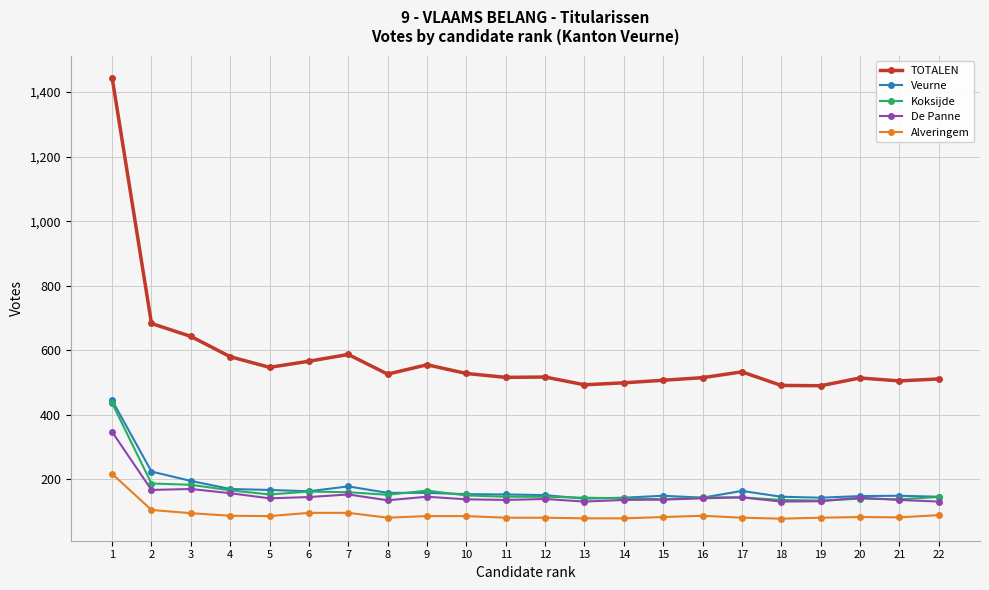

At which label does Koksijde first exceed 146?

1